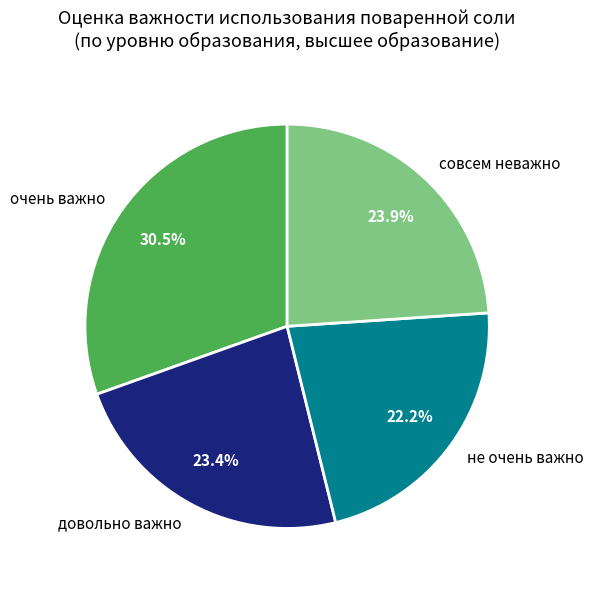

Is there any slice that represents more than half of the pie?

No